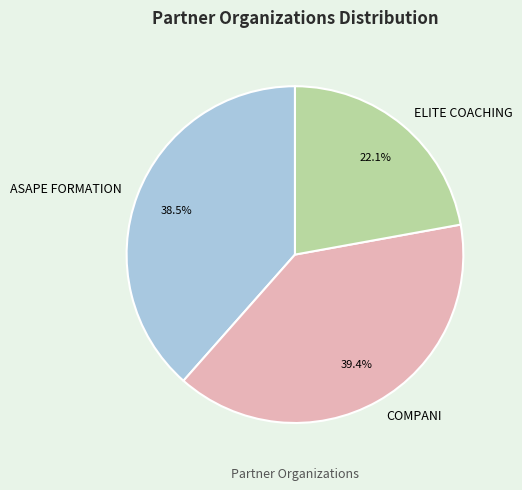

Is it true that ELITE COACHING is 8% of the pie?

False